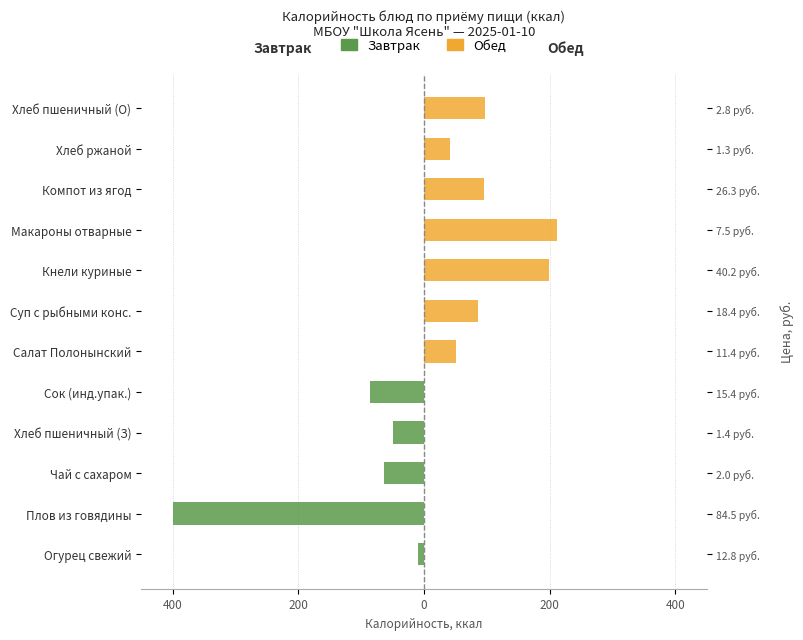

Does the chart contain stacked bars?

No